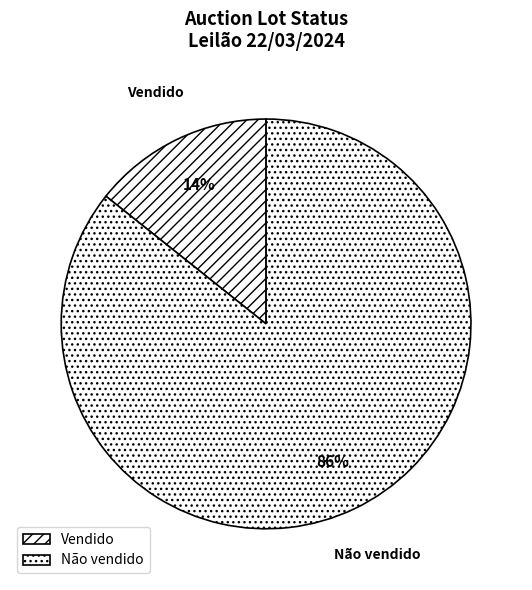

Rank the categories by value from lowest to highest.

Vendido, Não vendido